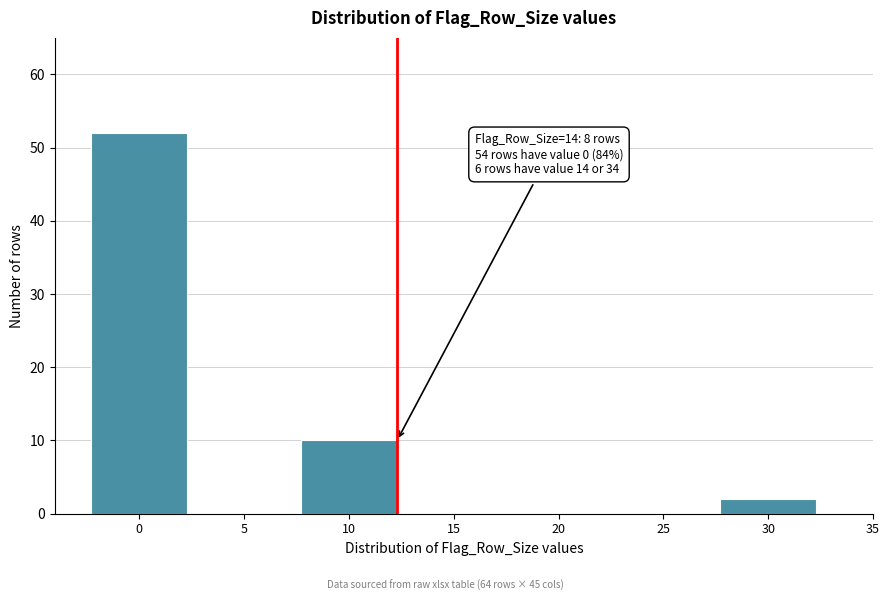

Reading left to right, list all the values displayed in this chart.

0=52	5=0	10=10	15=0	20=0	25=0	30=2